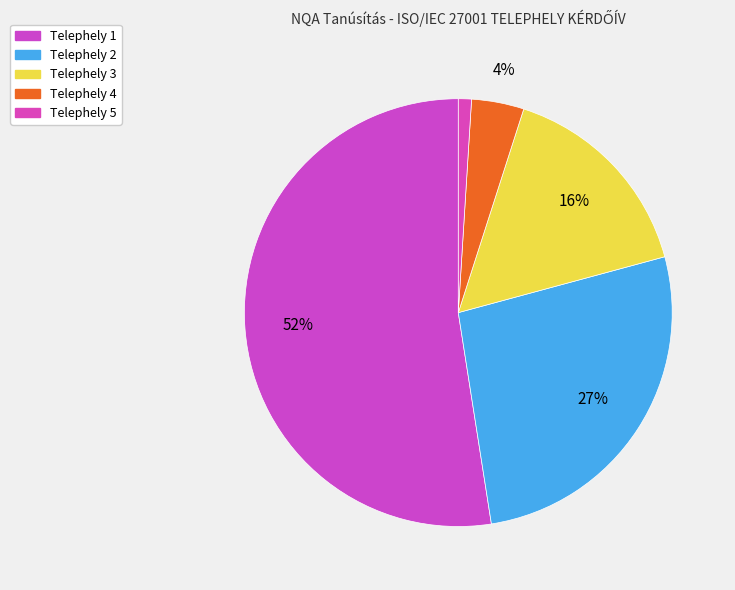

How much of the chart is everything except Telephely 2?

73.3%